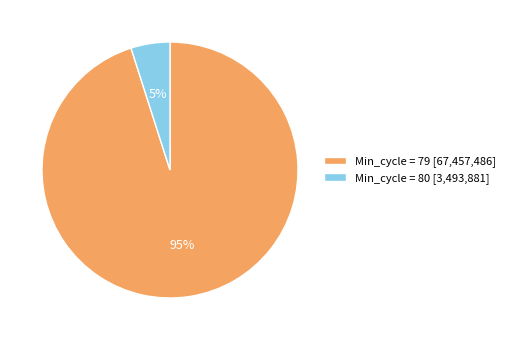

Do Min_cycle = 79 [67,457,486] and Min_cycle = 80 [3,493,881] together represent more than half of the pie?

Yes